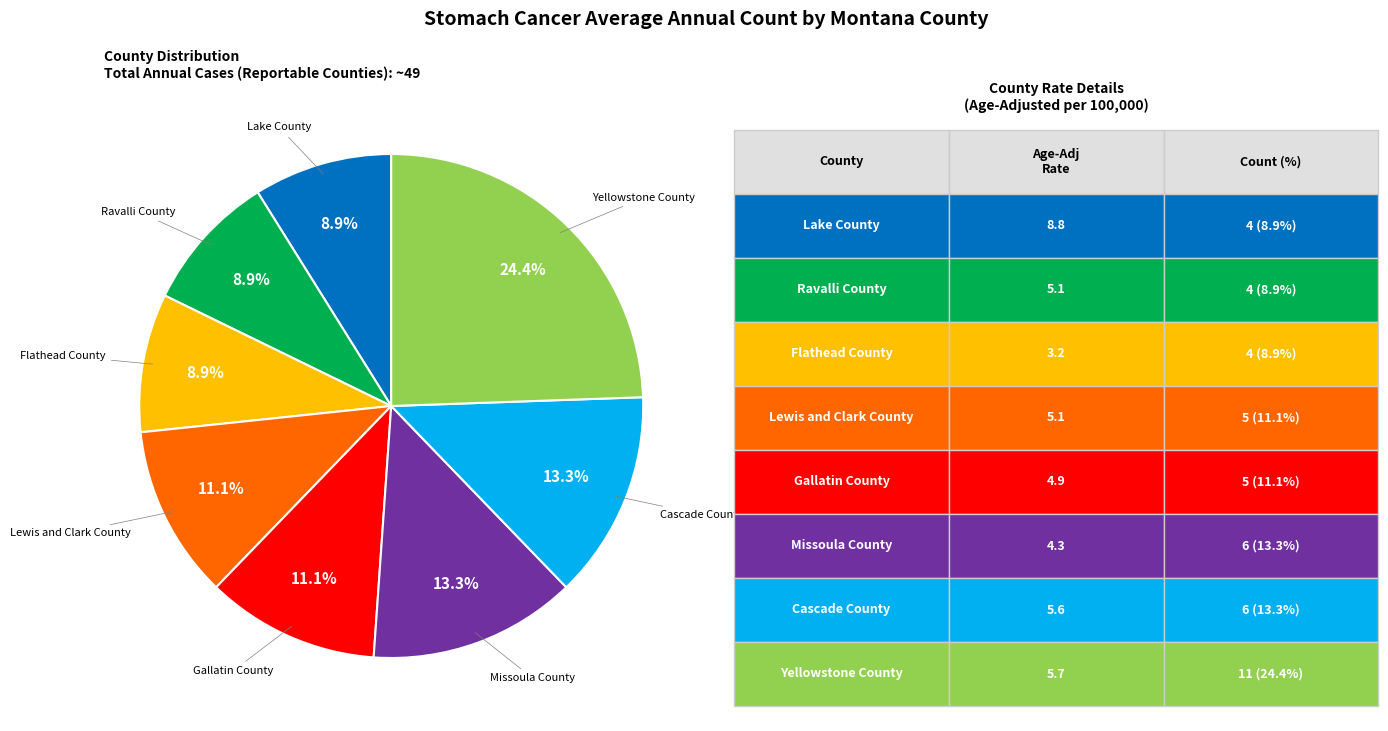

Does any single category account for the majority?

No